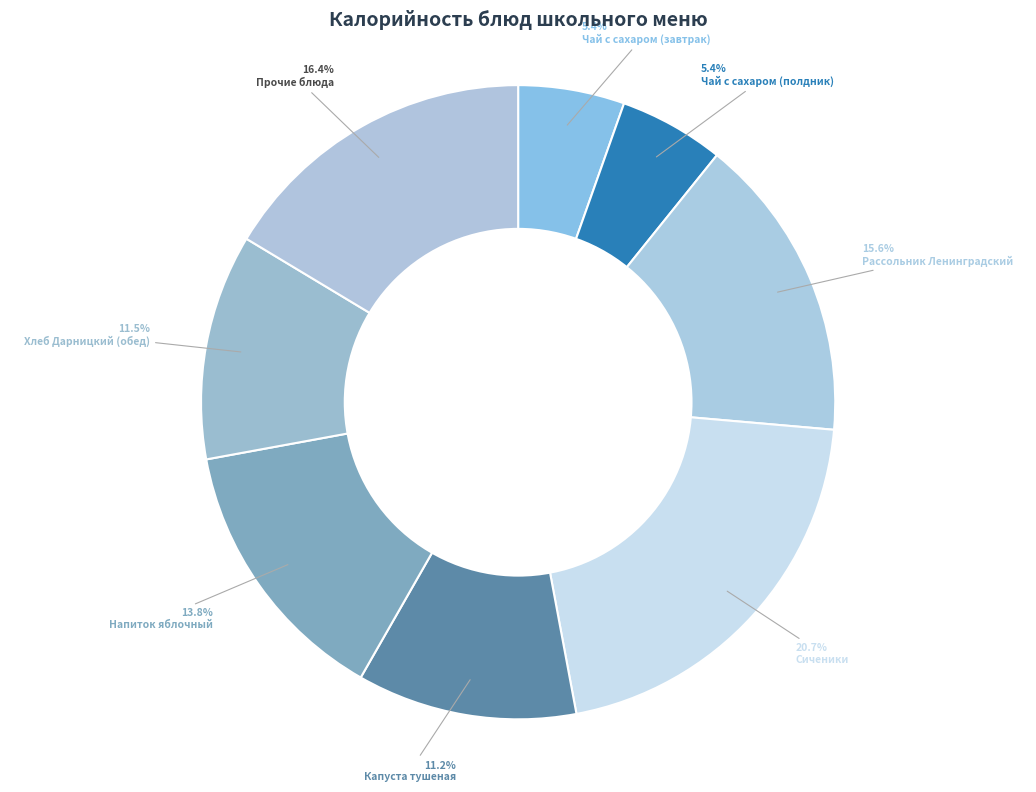

Count the number of slices in the pie.

8